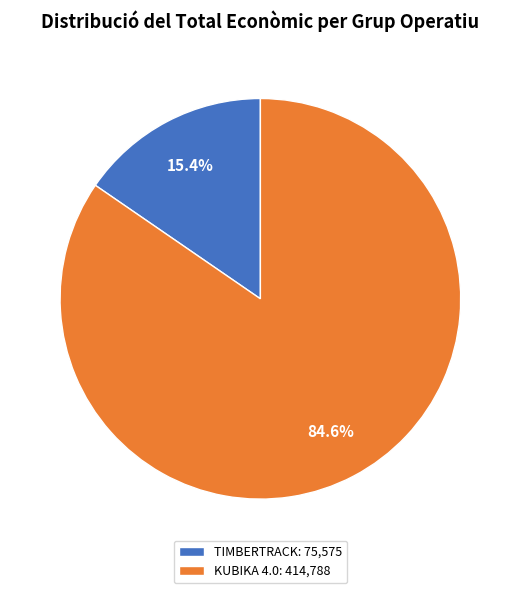

How many segments does this pie chart have?

2